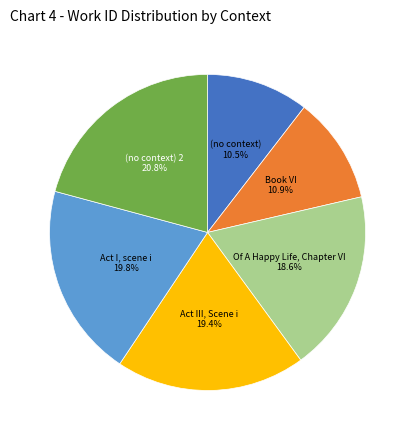

Does any single category account for the majority?

No